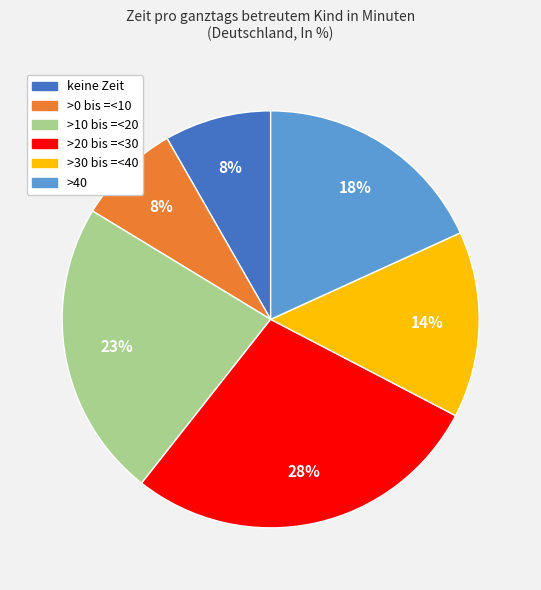

What is the ratio of the value at >0 bis =<10 to the value at >10 bis =<20?

0.3